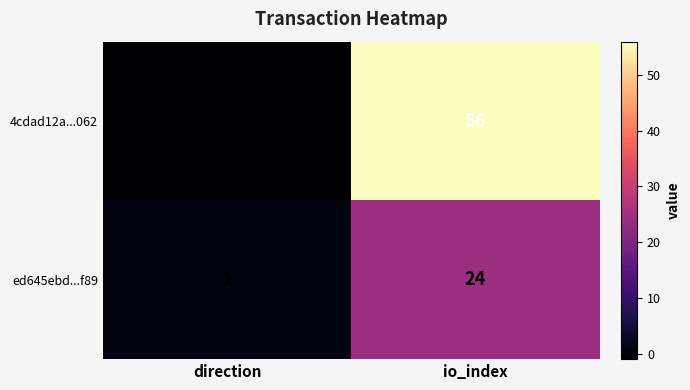

What is the difference between the maximum and minimum values in the ed645ebd...f89 series?

23